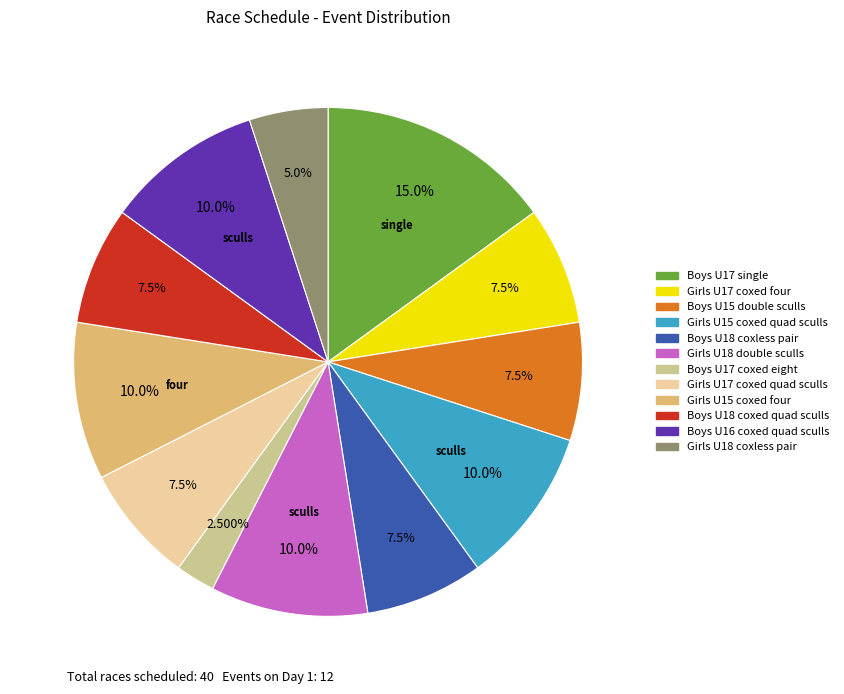

How many segments does this pie chart have?

12